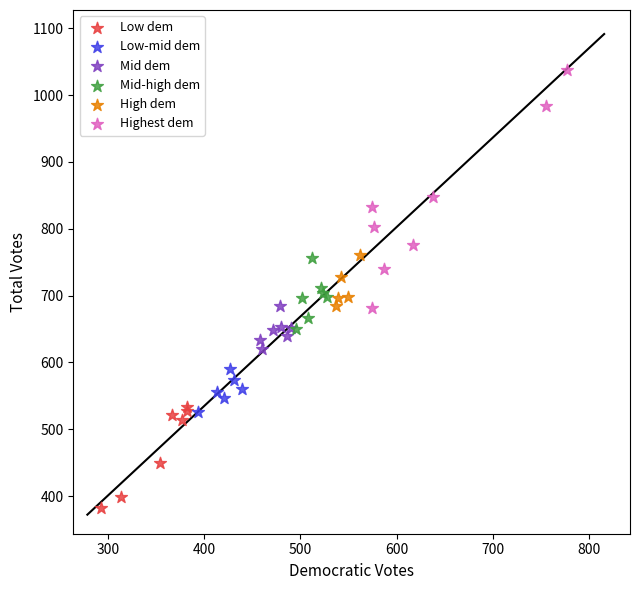

Which series contains the lowest Y value?

Low dem